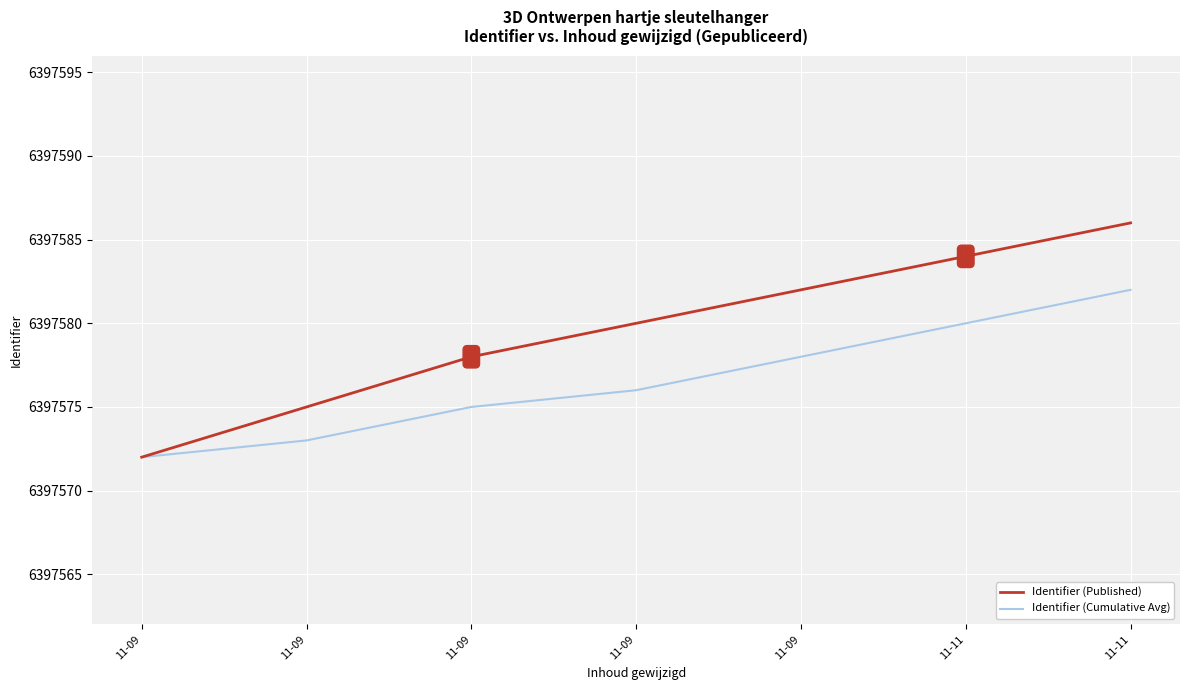

Count the number of categories in the chart.

7